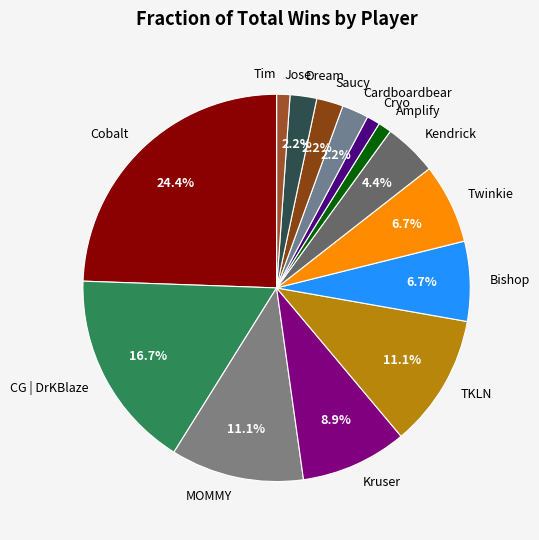

The Cobalt slice represents 3% of the pie. True or false?

False